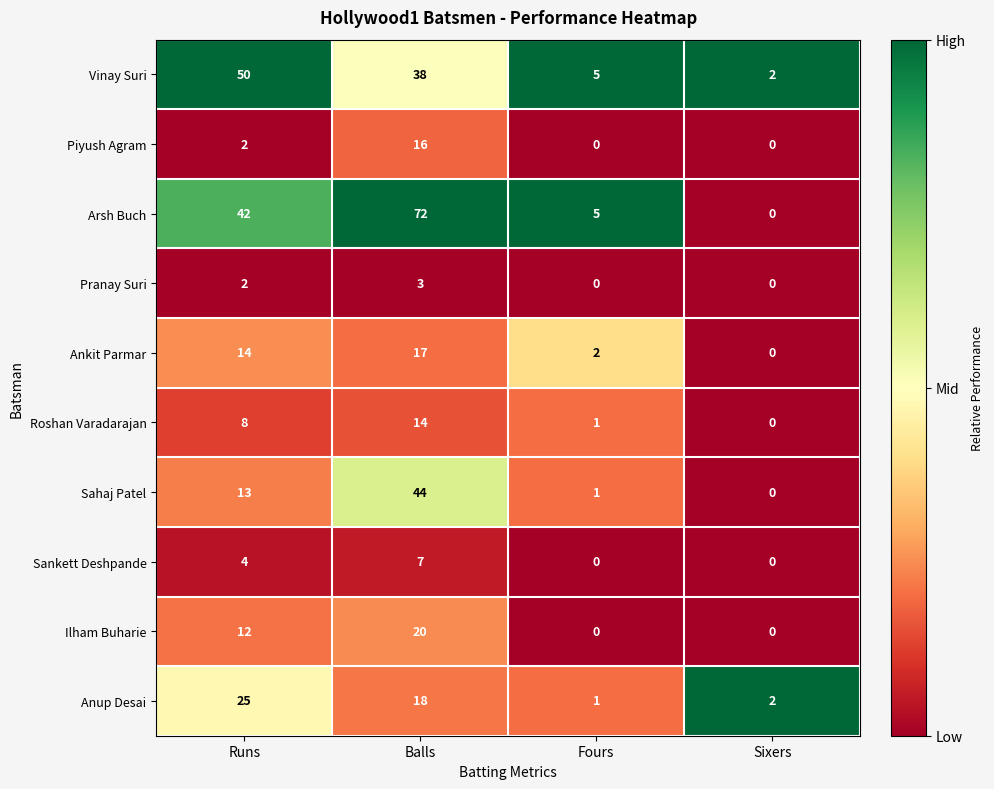

What is the average value of the Ilham Buharie series?

8